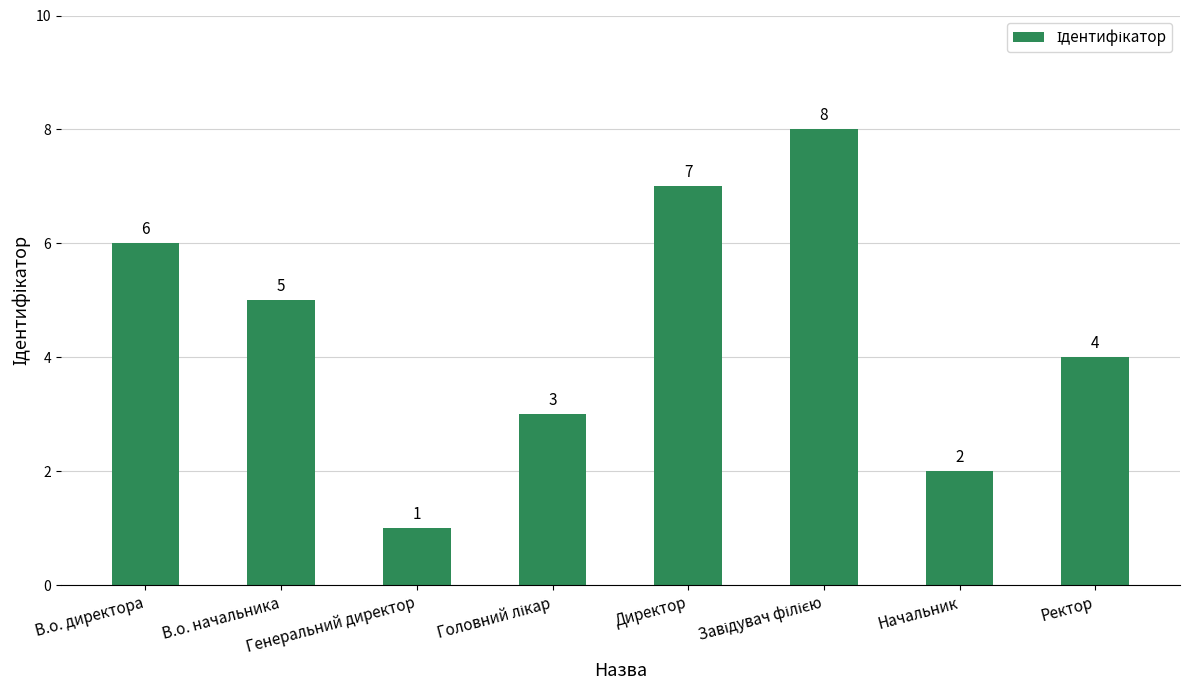

What is the change in value from В.о. директора to В.о. начальника?

-1